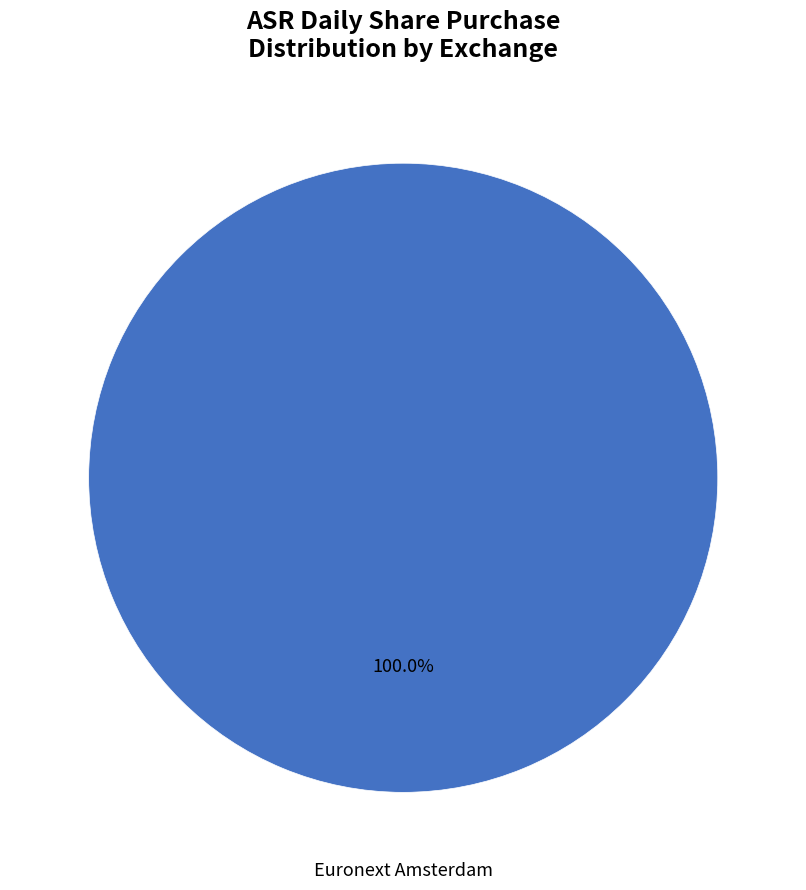

What is the majority slice?

Euronext Amsterdam